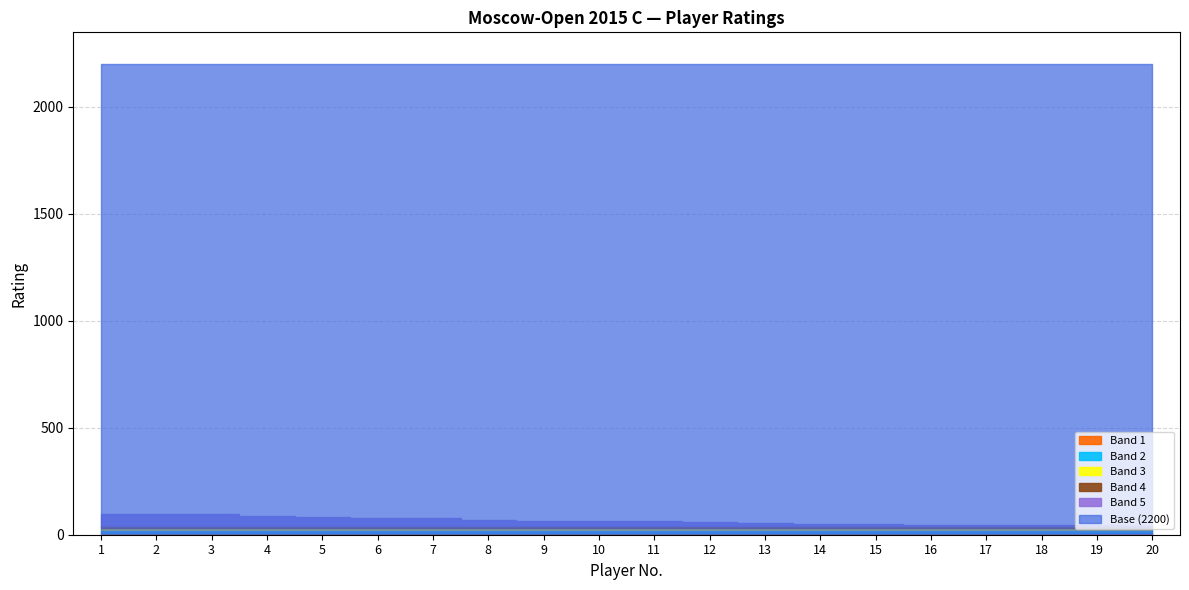

Reading right to left, extract all data points from this chart.

20=2240	19=2244	18=2246	17=2246	16=2246	15=2249	14=2251	13=2257	12=2260	11=2262	10=2263	9=2265	8=2268	7=2277	6=2280	5=2284	4=2287	3=2297	2=2298	1=2298